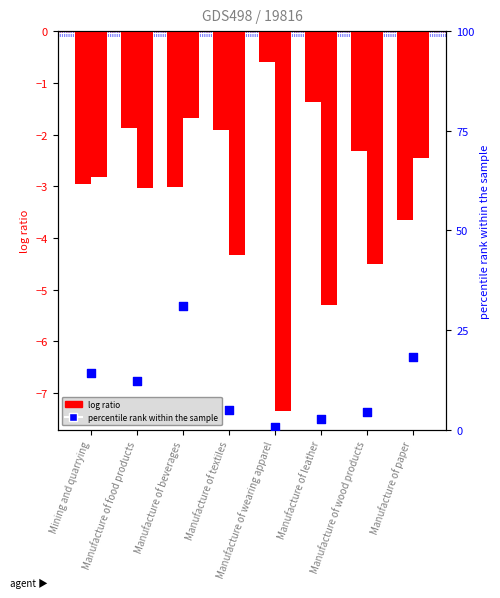

Is the value of log ratio (2.00 and less) at Mining and quarrying greater than the value of percentile rank within the sample at Manufacture of leather?

No